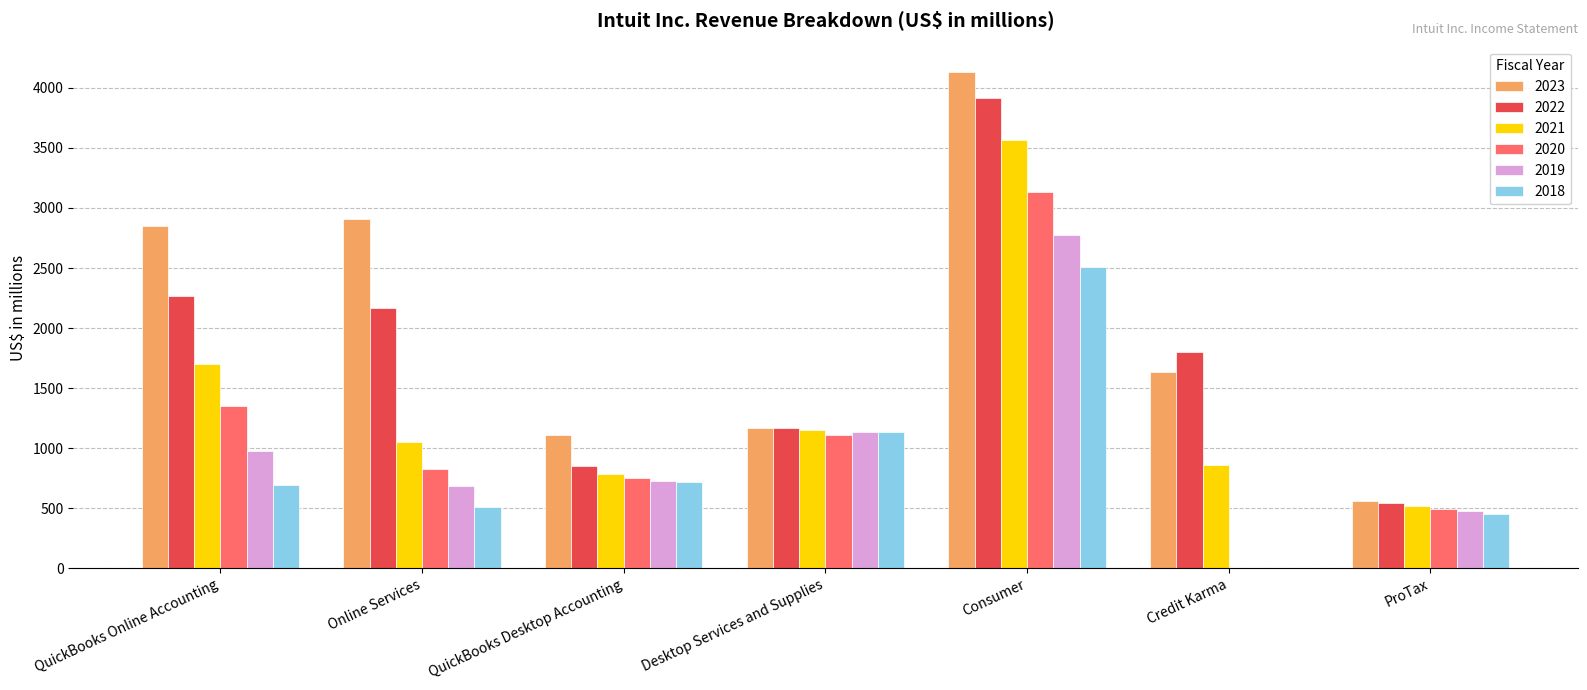

Reading left to right, extract all data points from this chart.

2023: 2849	2910	1110	1169	4135	1634	561
2022: 2267	2171	851	1171	3915	1805	546
2021: 1699	1051	789	1149	3563	865	517
2020: 1354	828	755	1113	3136	0	493
2019: 980	683	732	1138	2775	0	476
2018: 695	511	716	1139	2508	0	456